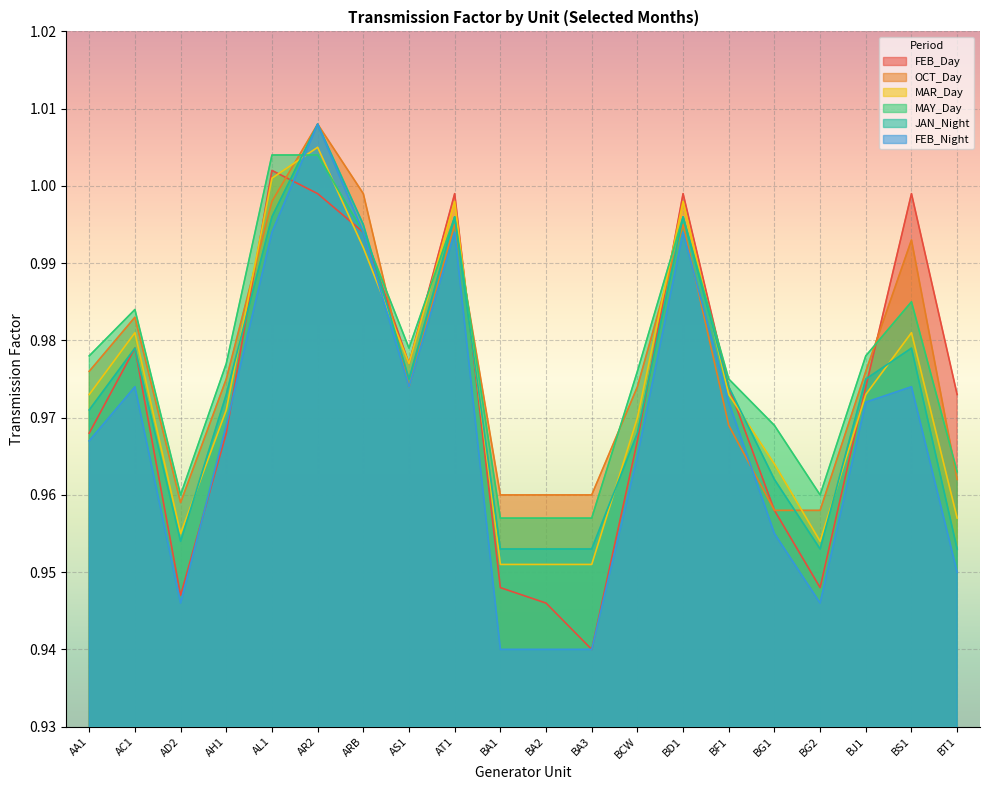

At which category does MAR_Day reach its first local valley?

AD2